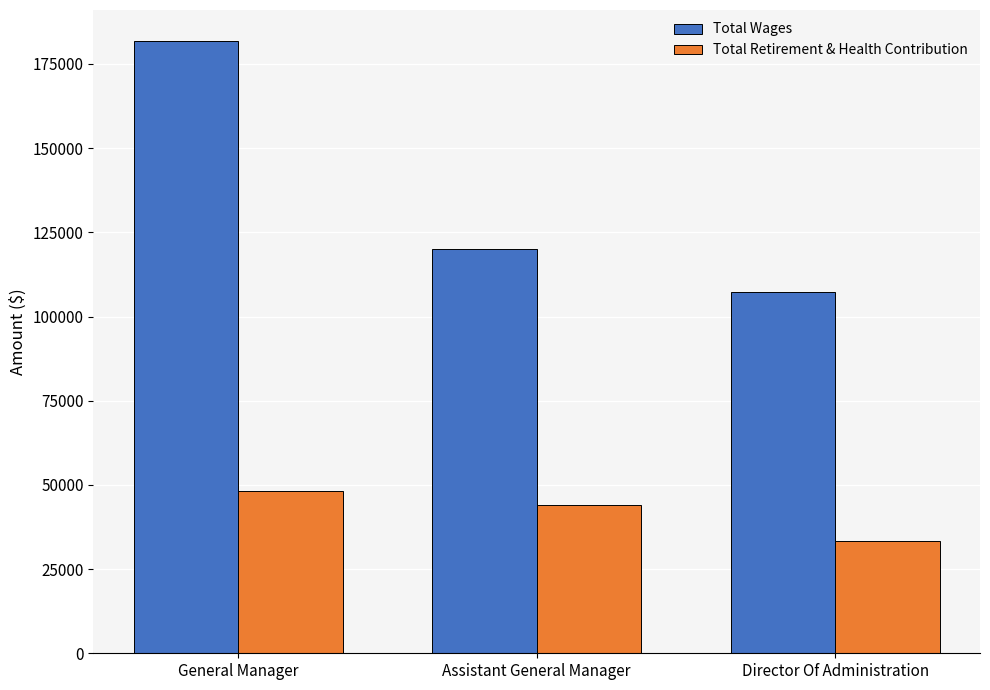

At which category is the sum across all series the highest?

General Manager